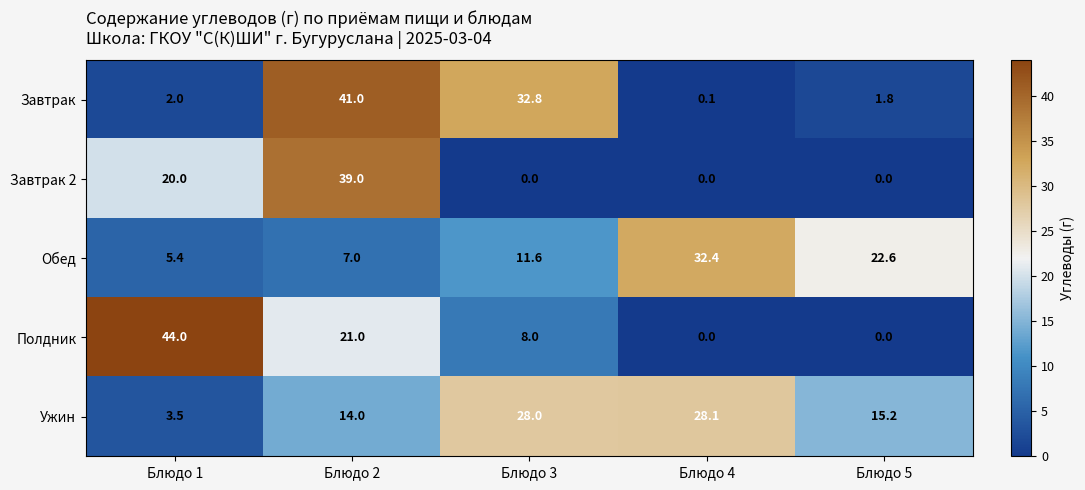

What is the difference between the Ужин values at Блюдо 3 and Блюдо 5?

12.8